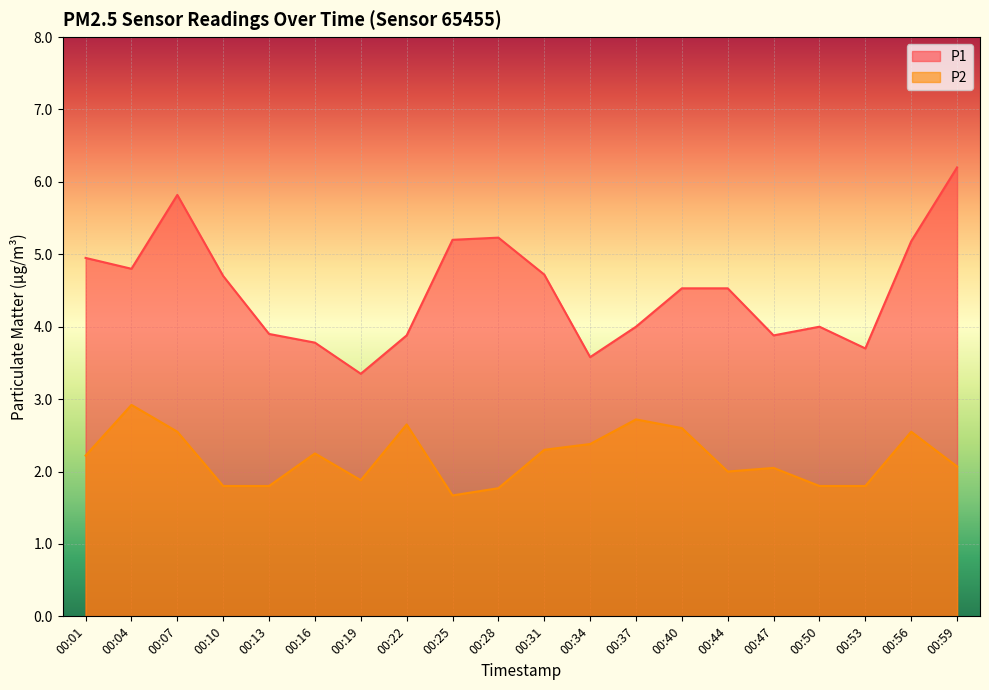

Is the value of P1 at 00:19 greater than the value of P2 at 00:13?

Yes